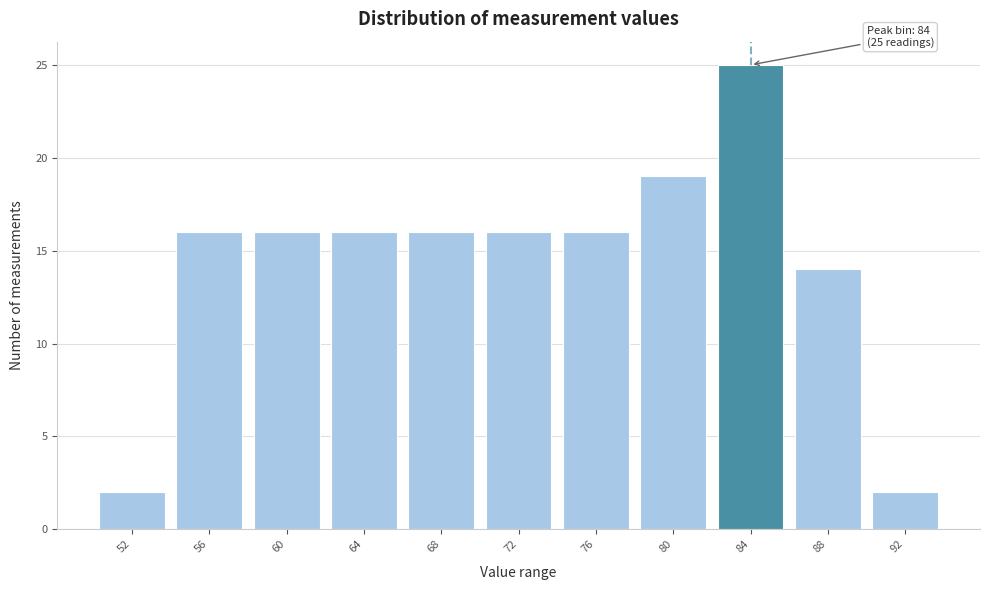

Reading left to right, extract all data points from this chart.

2	16	16	16	16	16	16	19	25	14	2